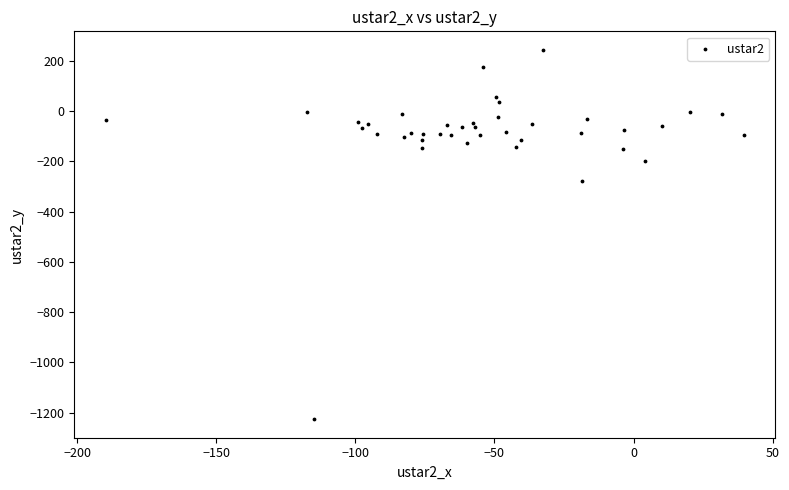

What Y value in the scatter plot is closest to -491?

-277.3